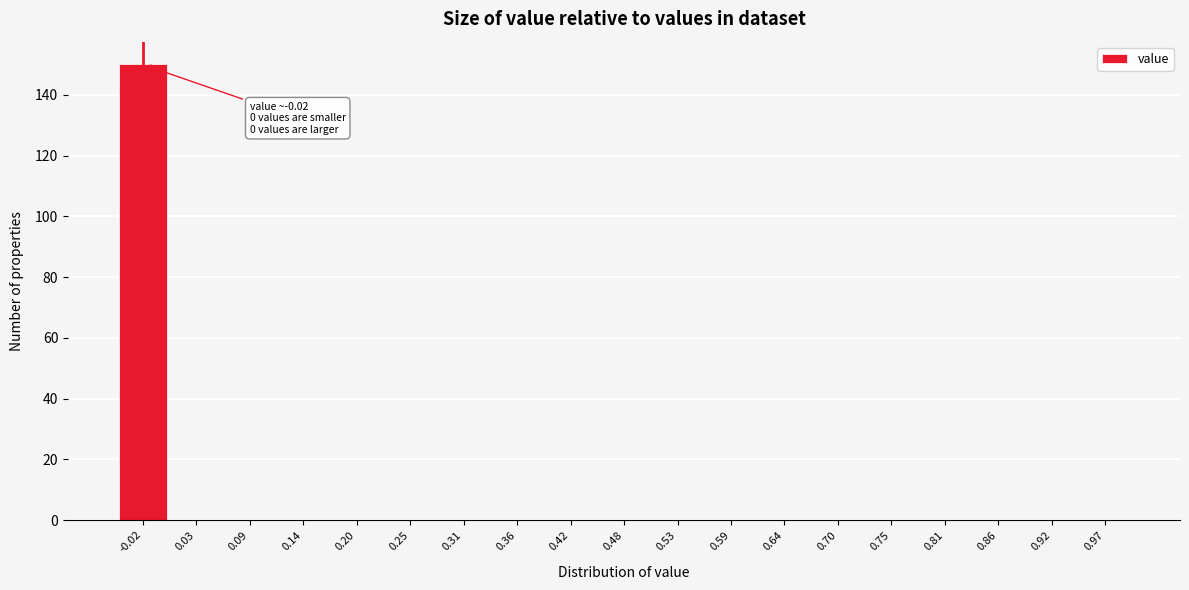

What is the greatest value displayed?

150